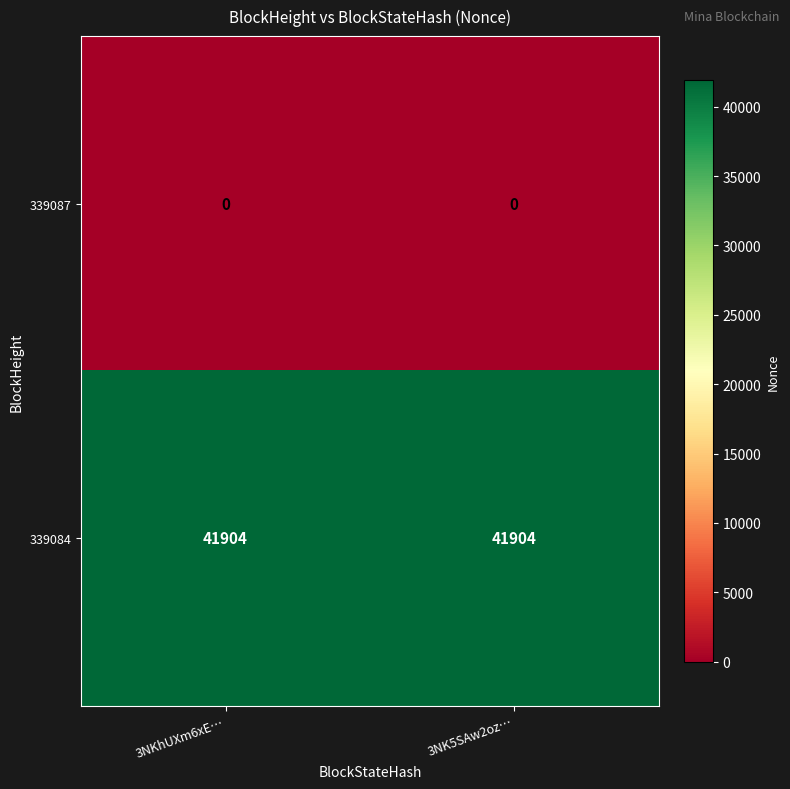

Rank the series at 3NKhUXm6xE… from lowest to highest value.

339087, 339084